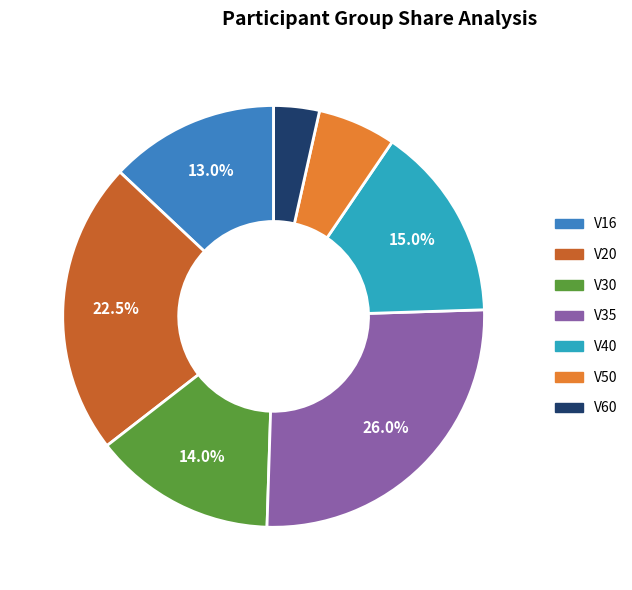

Which slice is the largest?

V35